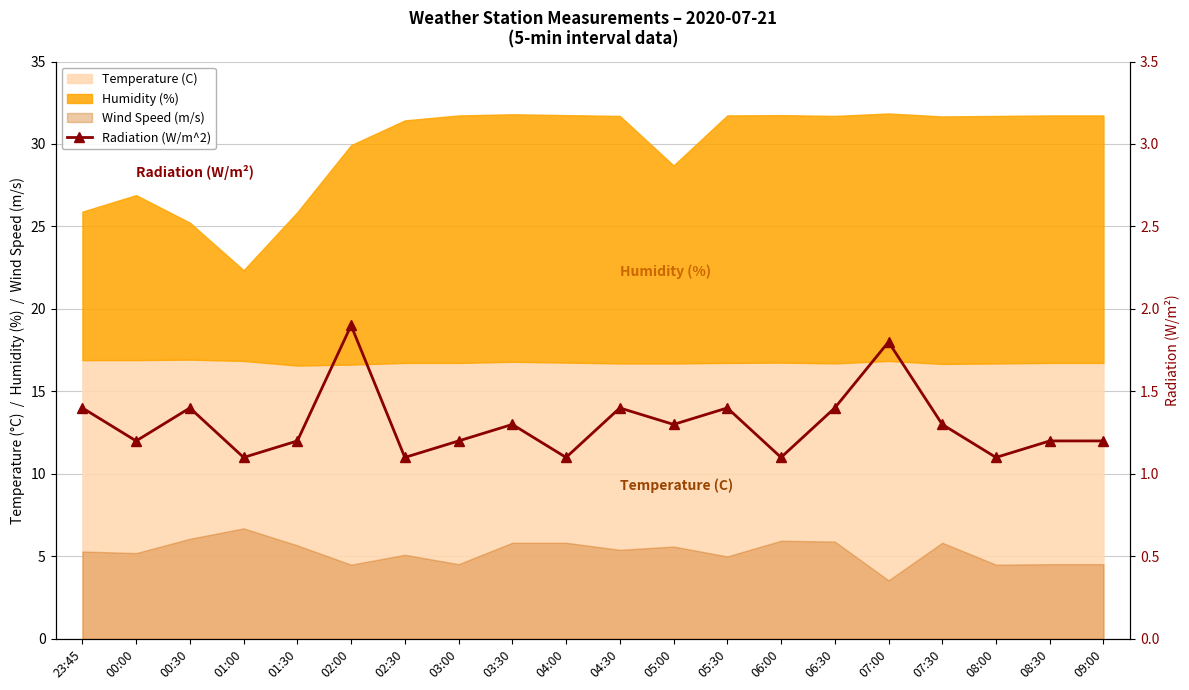

List the labels in order of value, smallest first.

01:00, 02:30, 04:00, 06:00, 08:00, 00:00, 01:30, 03:00, 08:30, 09:00, 03:30, 05:00, 07:30, 23:45, 00:30, 04:30, 05:30, 06:30, 07:00, 02:00